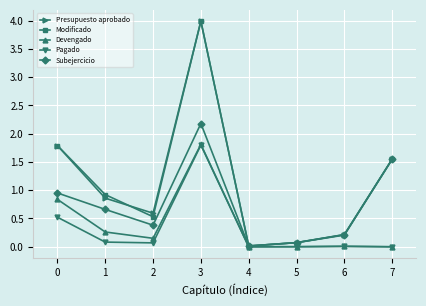

At which category is the sum across all series the highest?

3